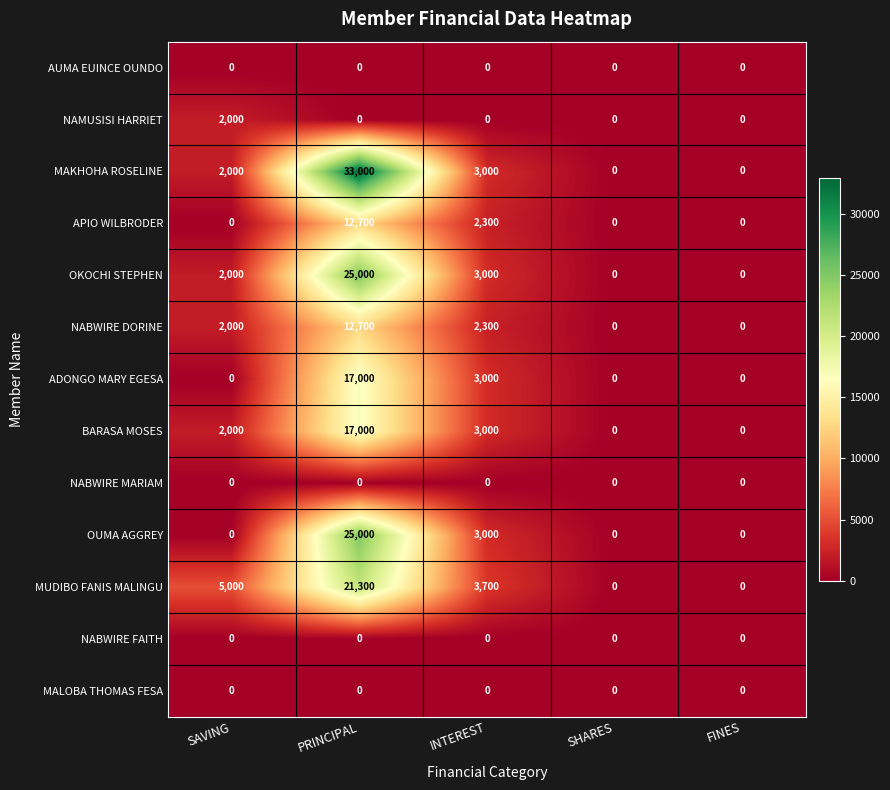

Which series has the widest spread of values?

MAKHOHA ROSELINE